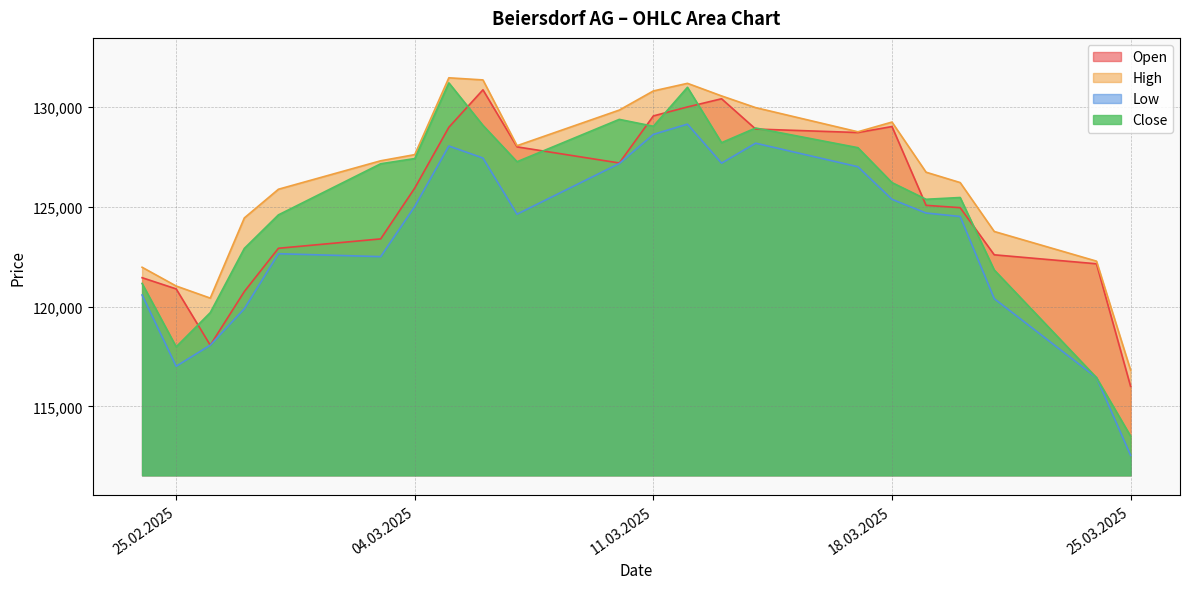

What position from the left is 06.03.2025?

9